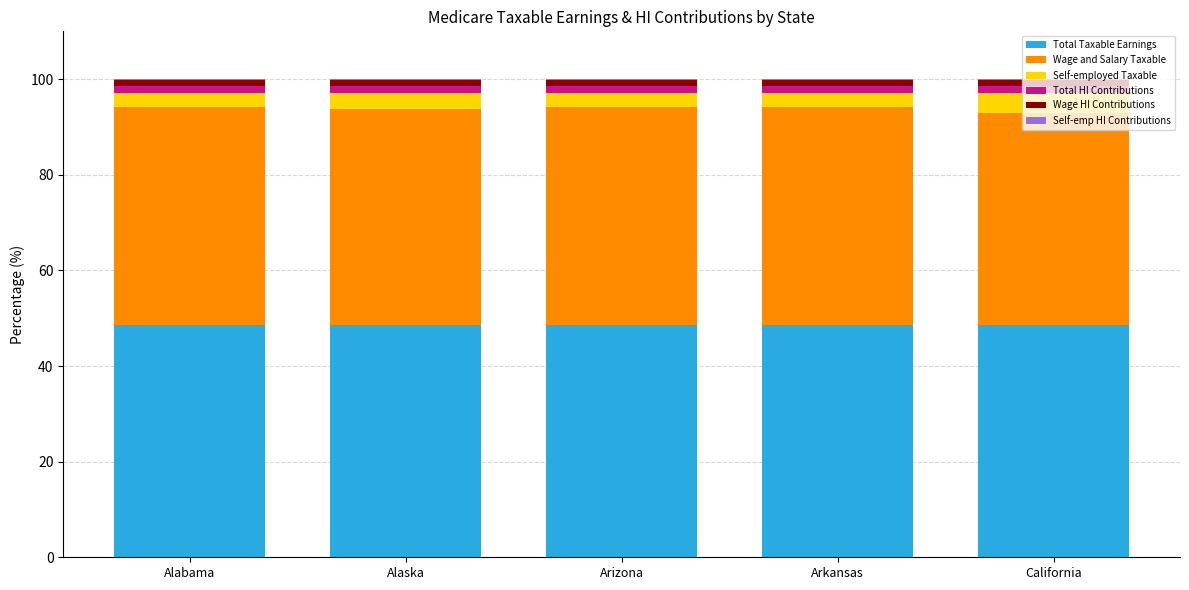

Is it true that Total Taxable Earnings equals 34.0 at California?

False